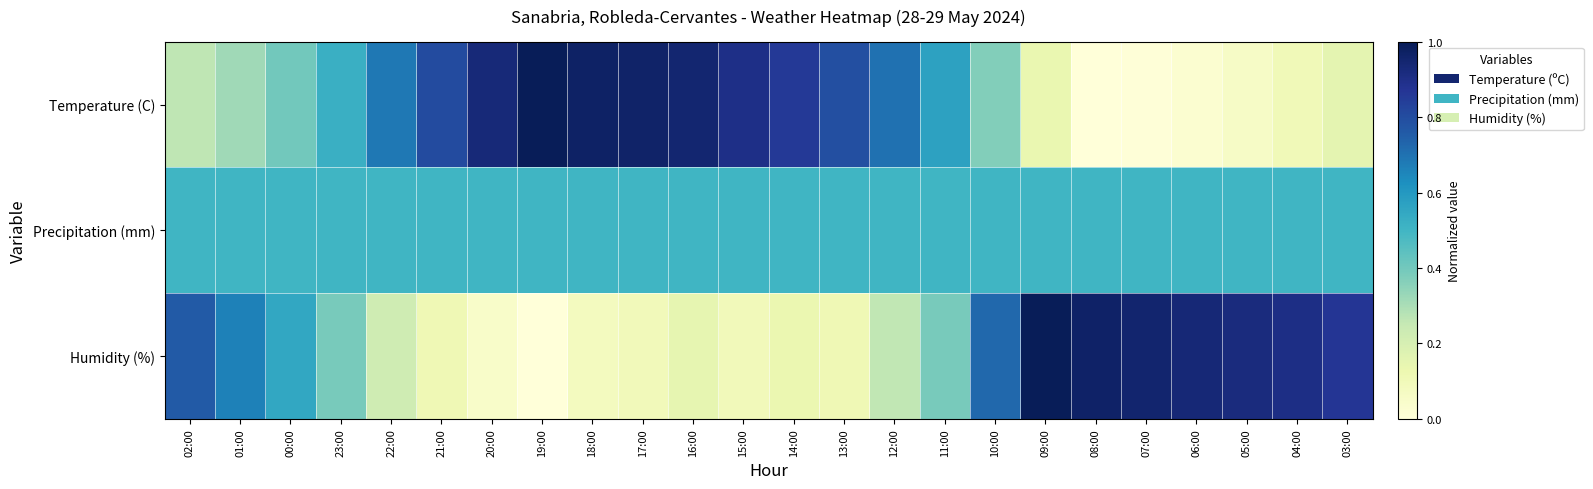

What is the spread (max minus min) of values at 12:00?

0.4